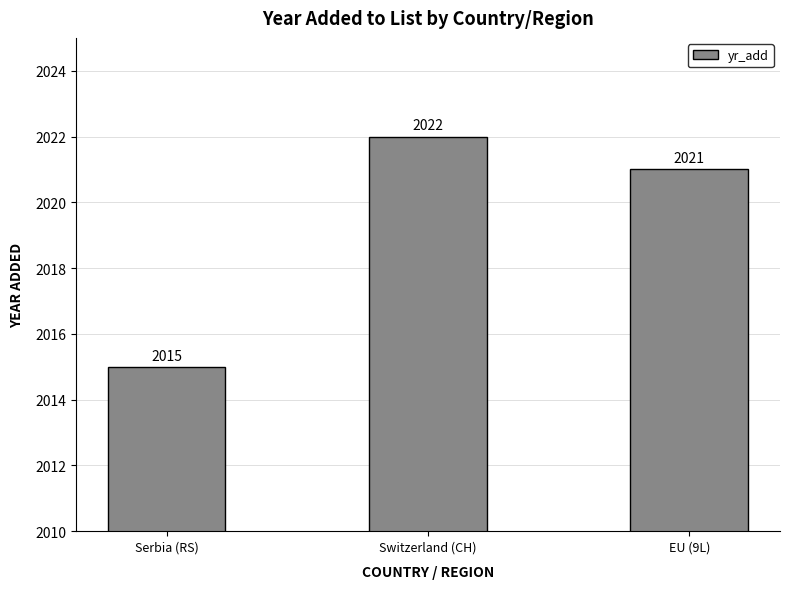

Count the number of data series in this chart.

1